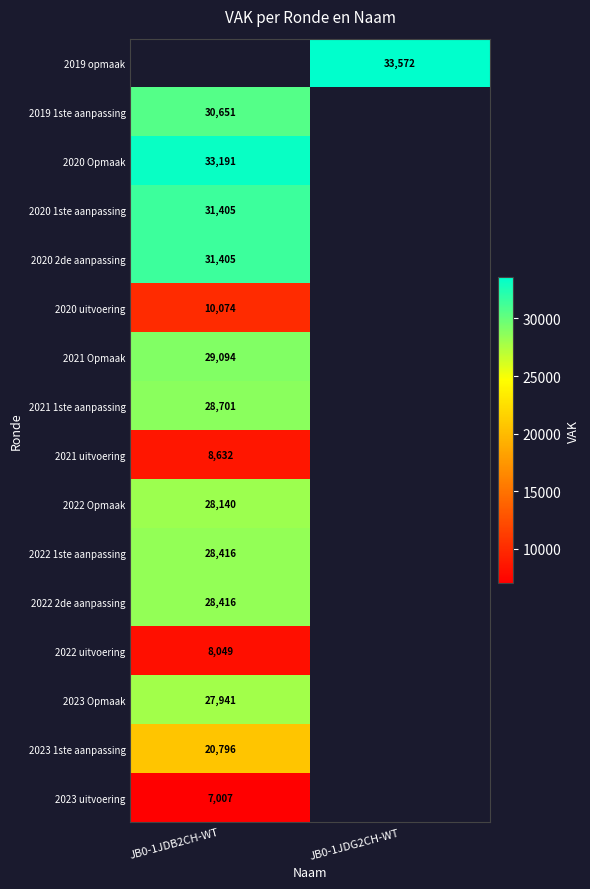

Is the value of 2020 2de aanpassing at JB0-1JDB2CH-WT greater than the value of 2022 uitvoering at JB0-1JDB2CH-WT?

Yes